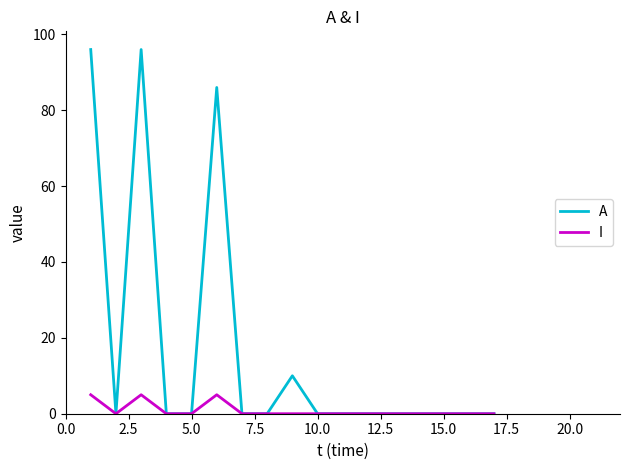

What is the highest value of the A series?

96